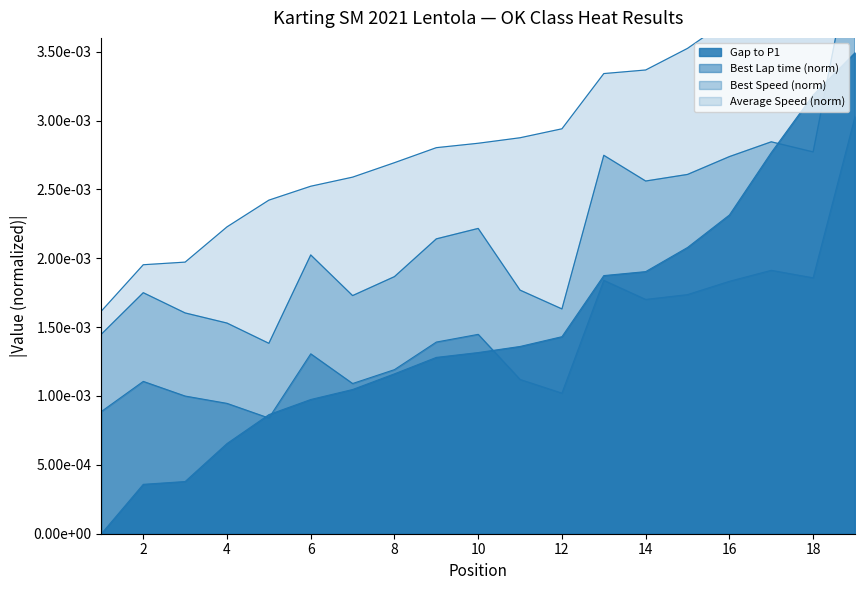

How many data points does each series have?

19